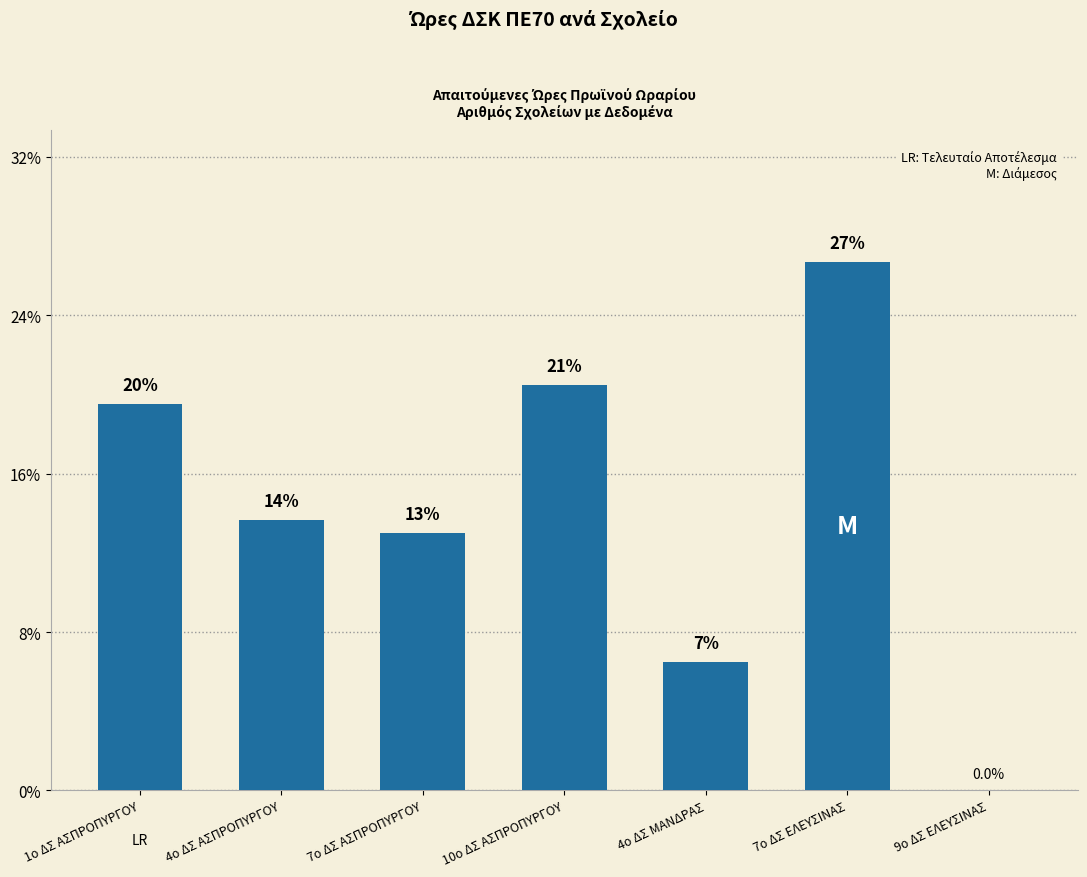

What is the difference between the maximum and minimum values?

26.7